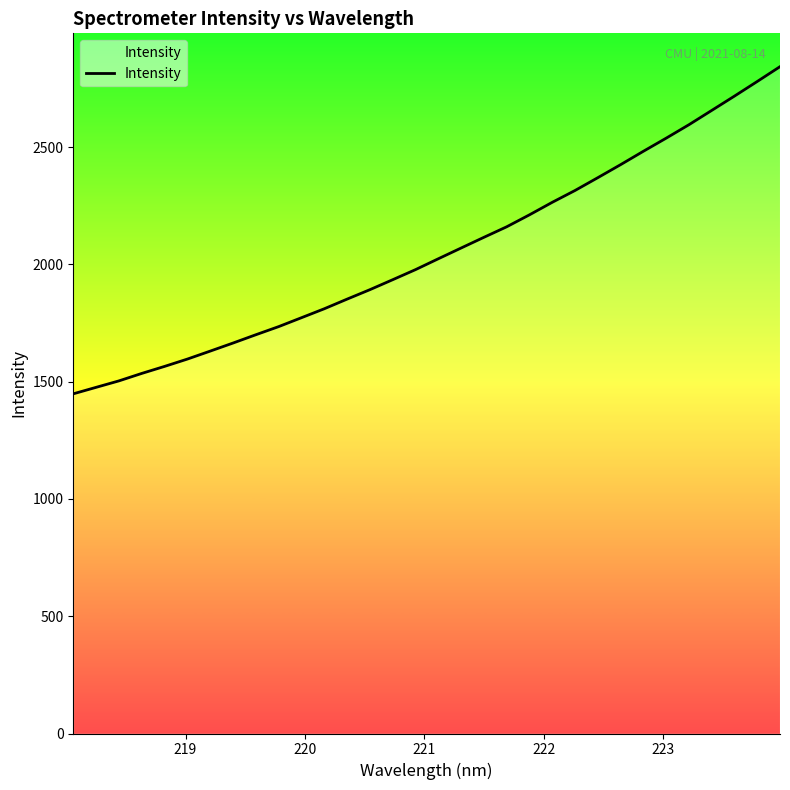

True or false: the data has more than 1 interior local peaks.

False